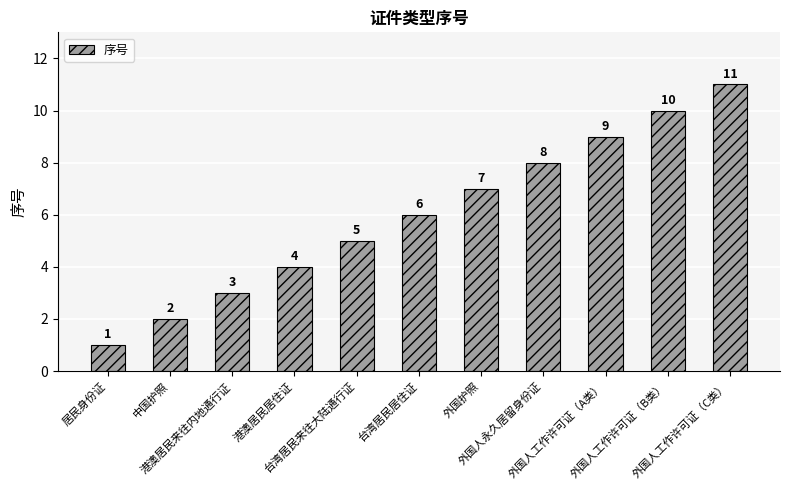

Approximately how many times larger is the value at 港澳居民居住证 compared to 台湾居民居住证?

0.7